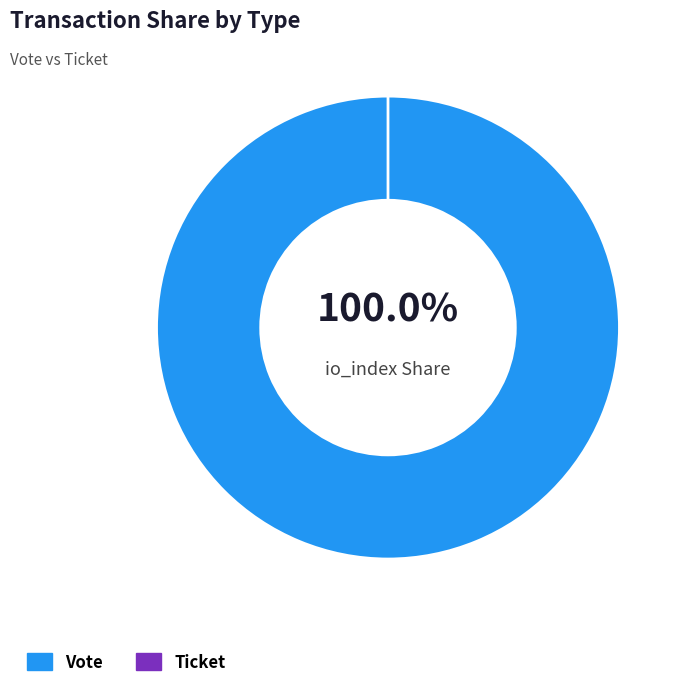

Which slice is the largest?

Vote